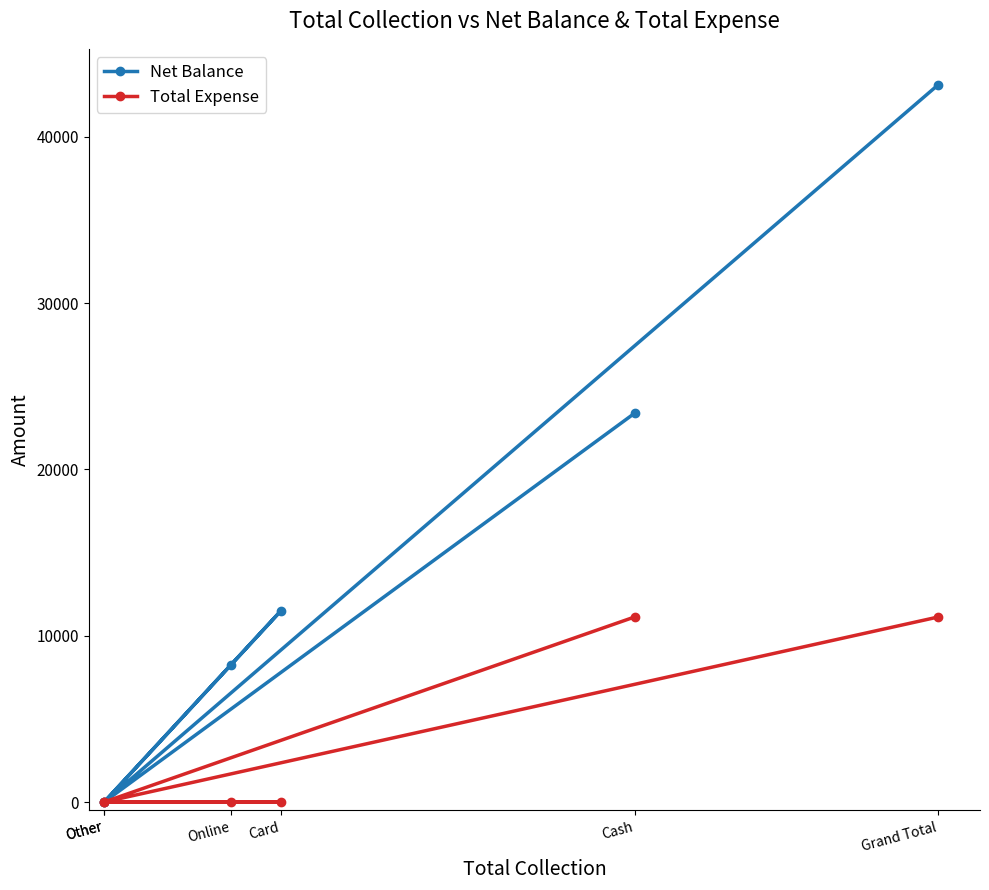

Where does the Net Balance series first go above 11500?

Cash